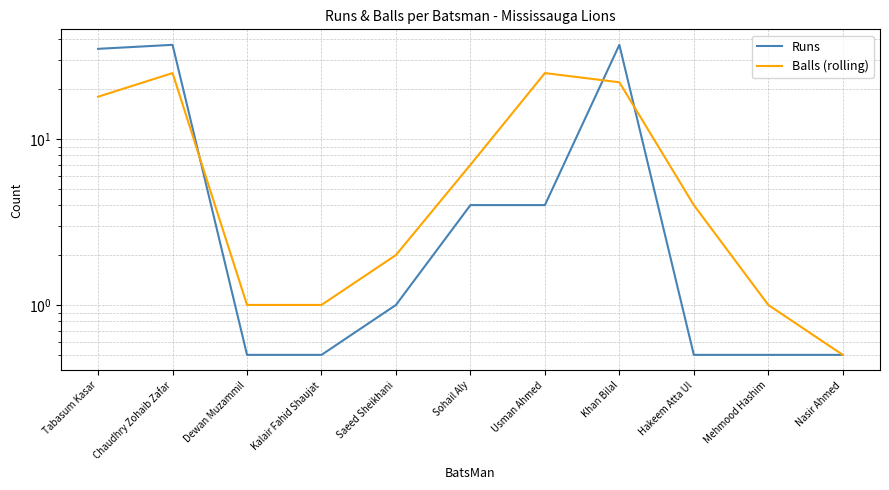

What is the difference between the maximum and minimum values in the Runs series?

36.5